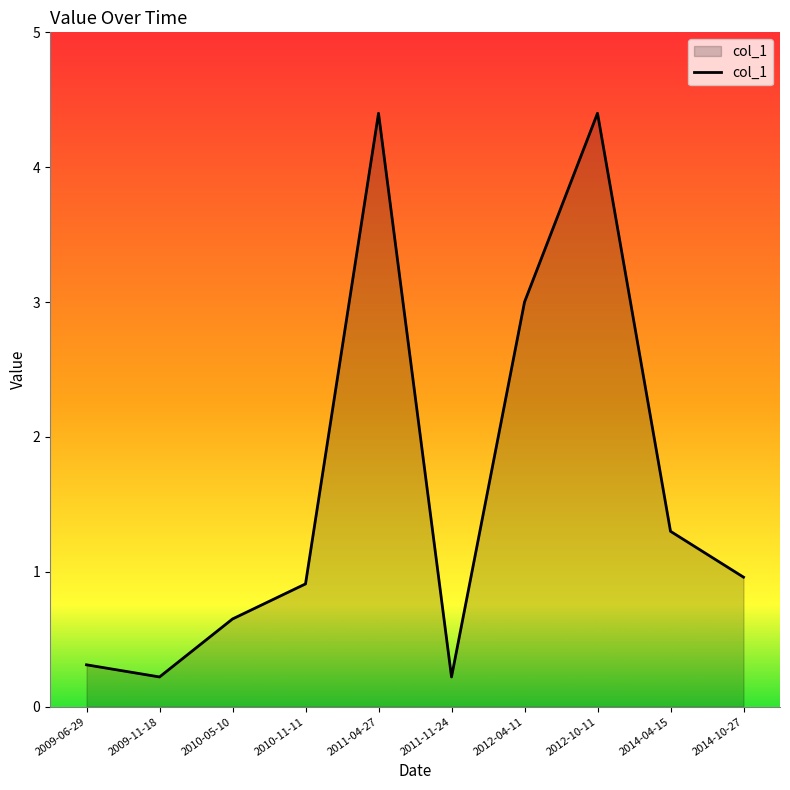

How many distinct data groups are displayed?

1